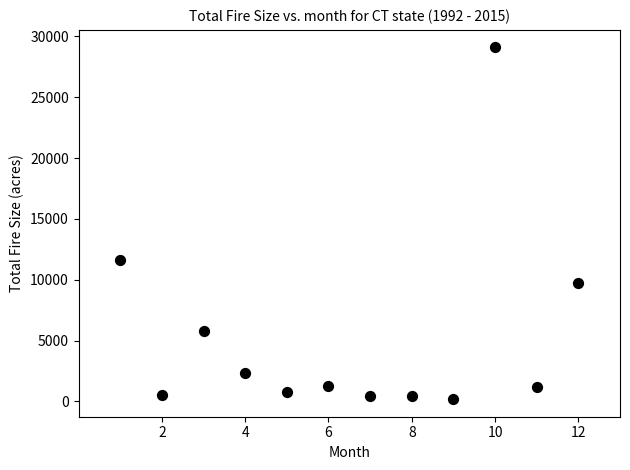

What Y value in the scatter plot is closest to 14645?

11607